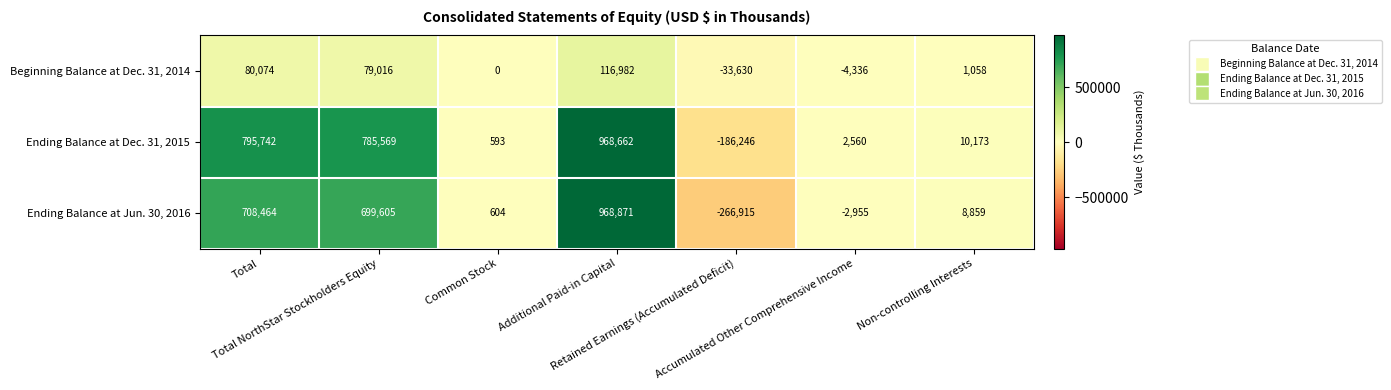

Rank the series at Retained Earnings (Accumulated Deficit) from highest to lowest value.

Beginning Balance at Dec. 31, 2014, Ending Balance at Dec. 31, 2015, Ending Balance at Jun. 30, 2016